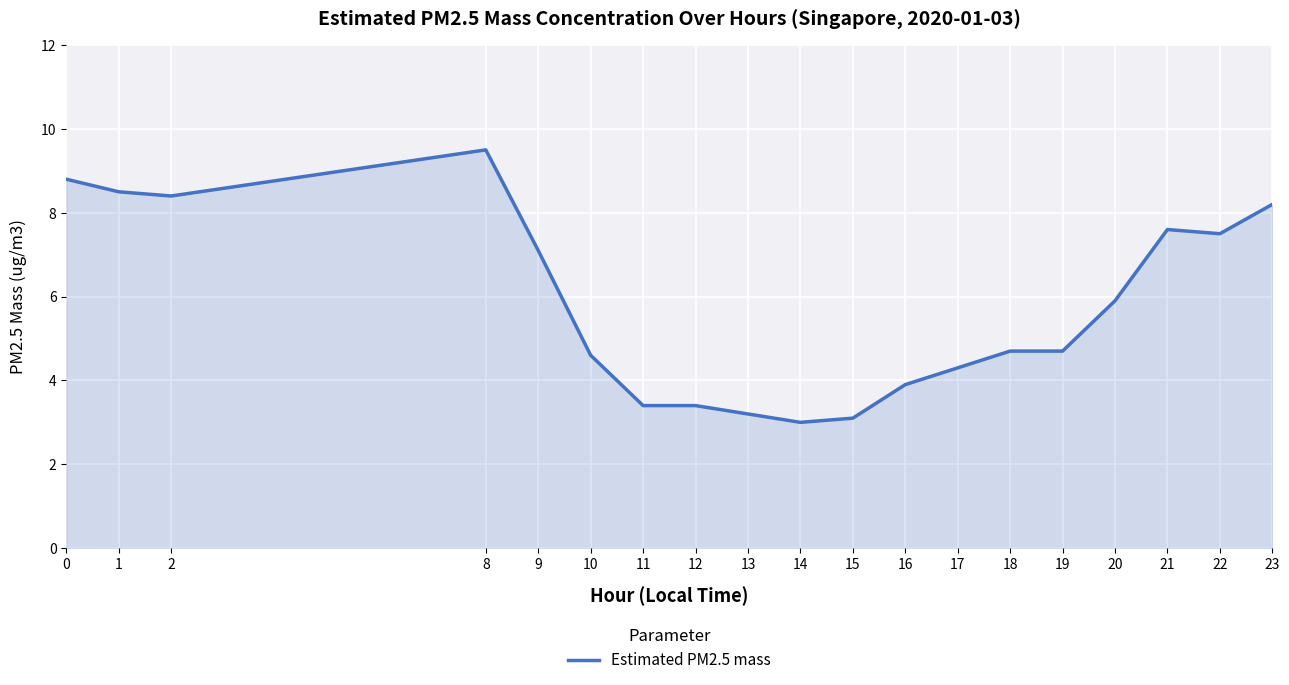

What is the change in value from 14 to 19?

+1.7